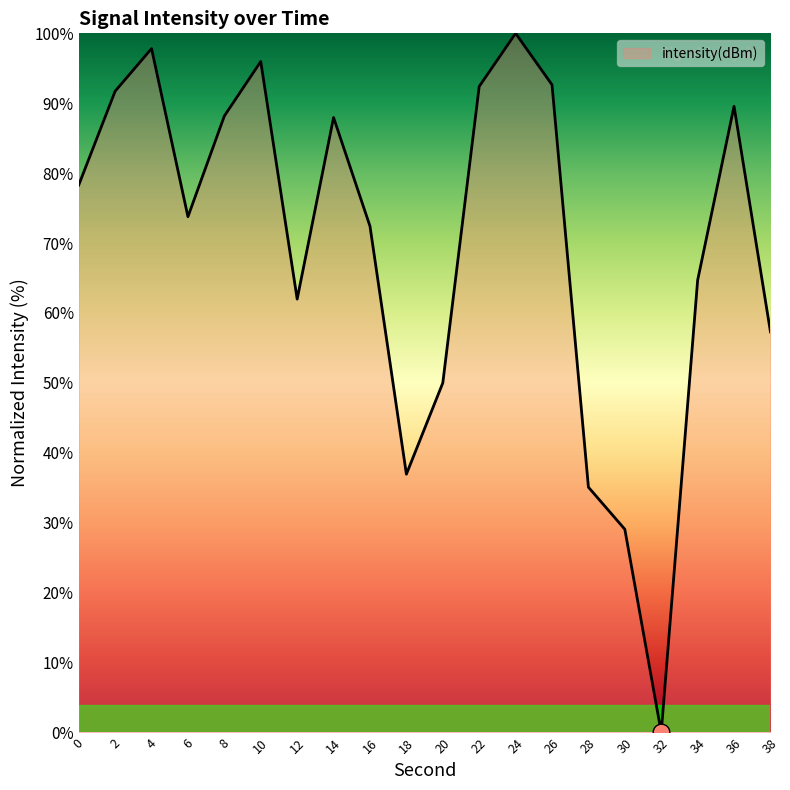

Which category has the highest value across all series?

24